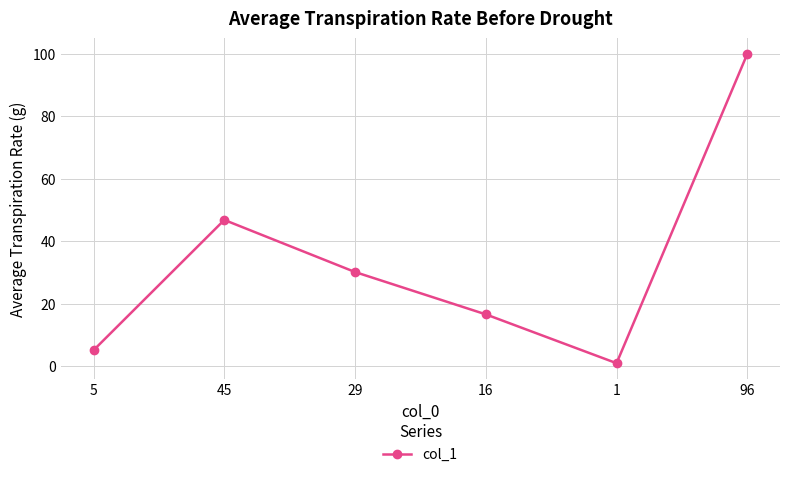

List the labels in order of value, largest first.

96, 45, 29, 16, 5, 1